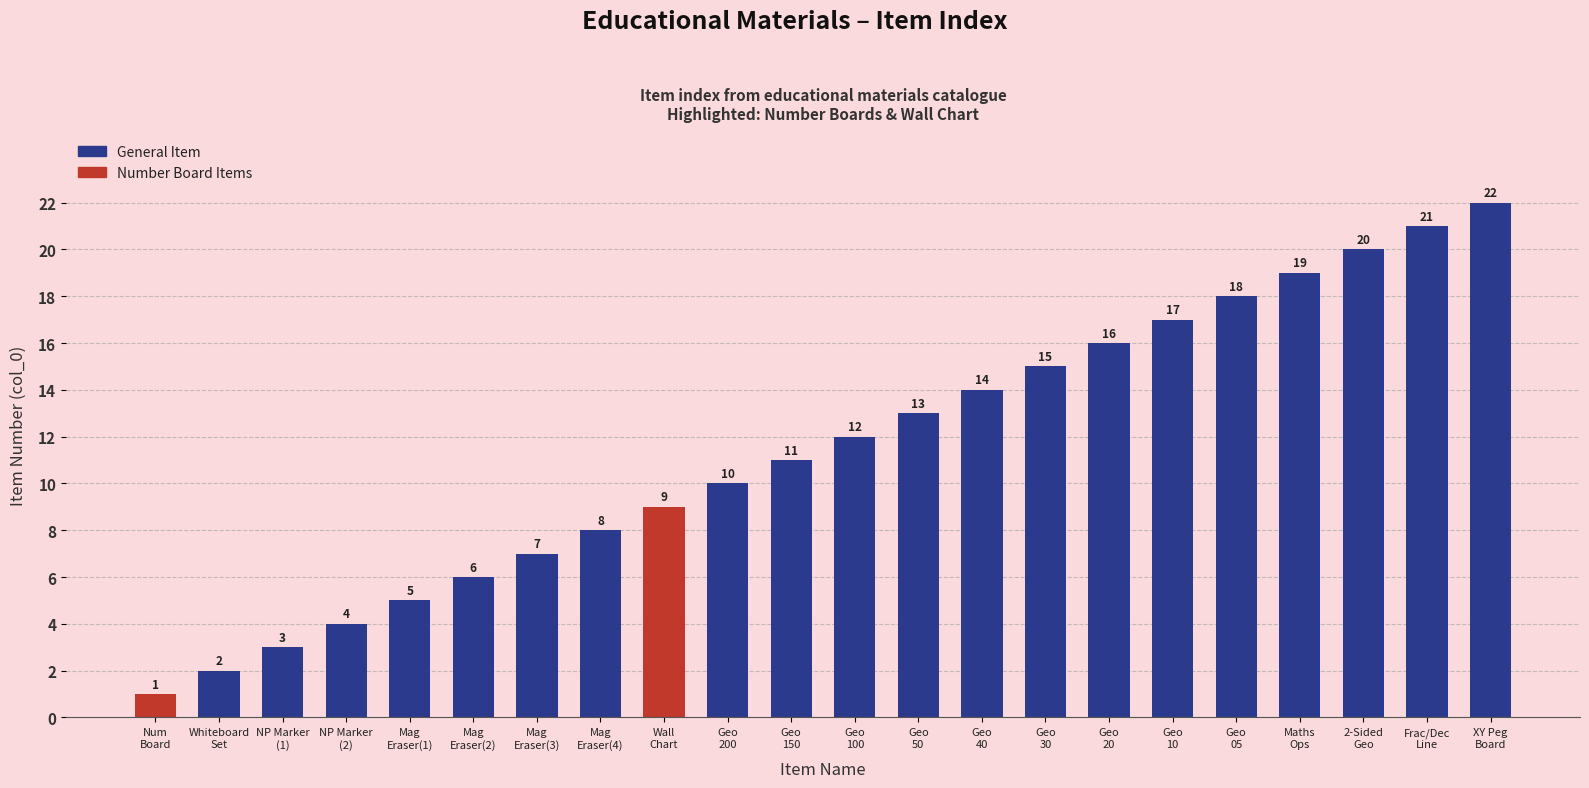

Reading left to right, list all the values displayed in this chart.

1	2	3	4	5	6	7	8	9	10	11	12	13	14	15	16	17	18	19	20	21	22